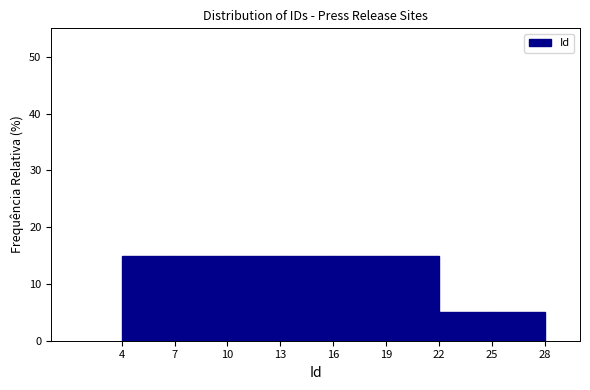

Reading left to right, transcribe this chart: for each bar, give the range it covers on the x-axis and its height. The values are not printed on the chart, so give them approximately, as read against the axis.

4 to 7: 15
7 to 10: 15
10 to 13: 15
13 to 16: 15
16 to 19: 15
19 to 22: 15
22 to 25: 5
25 to 28: 5